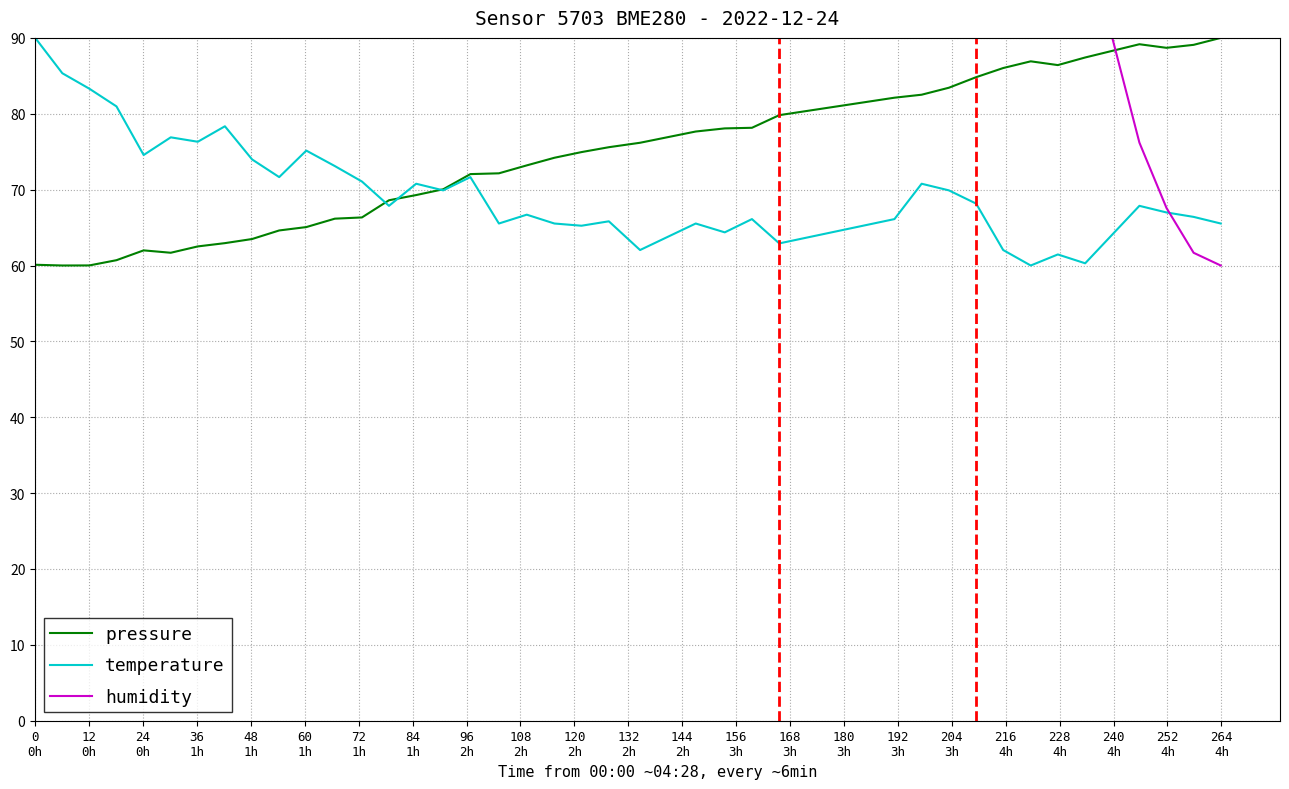

What is the maximum value shown in the chart?

90.0